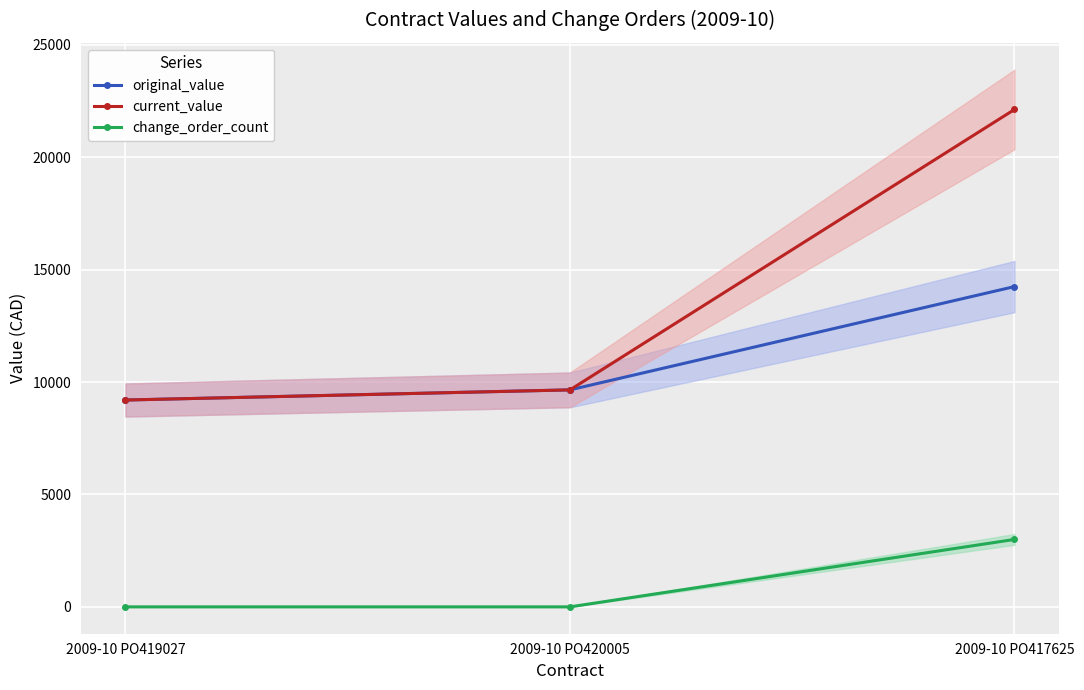

Which series has the largest total across all categories?

current_value